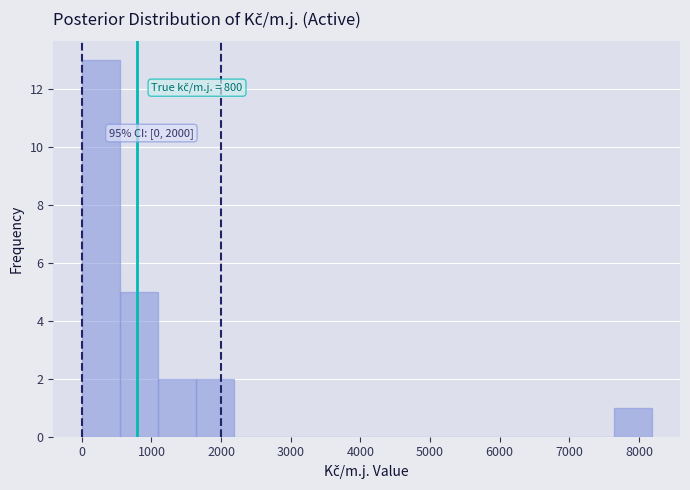

Which range on the x-axis has the tallest bar?

0 to 500